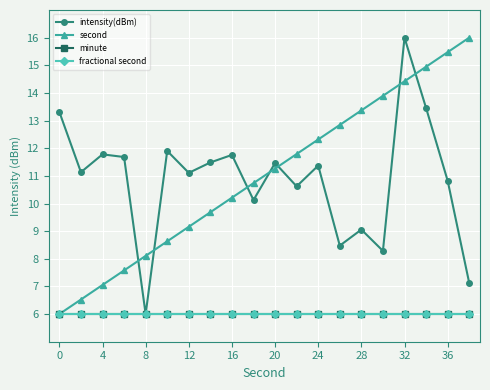

Does the chart have visible grid lines?

Yes